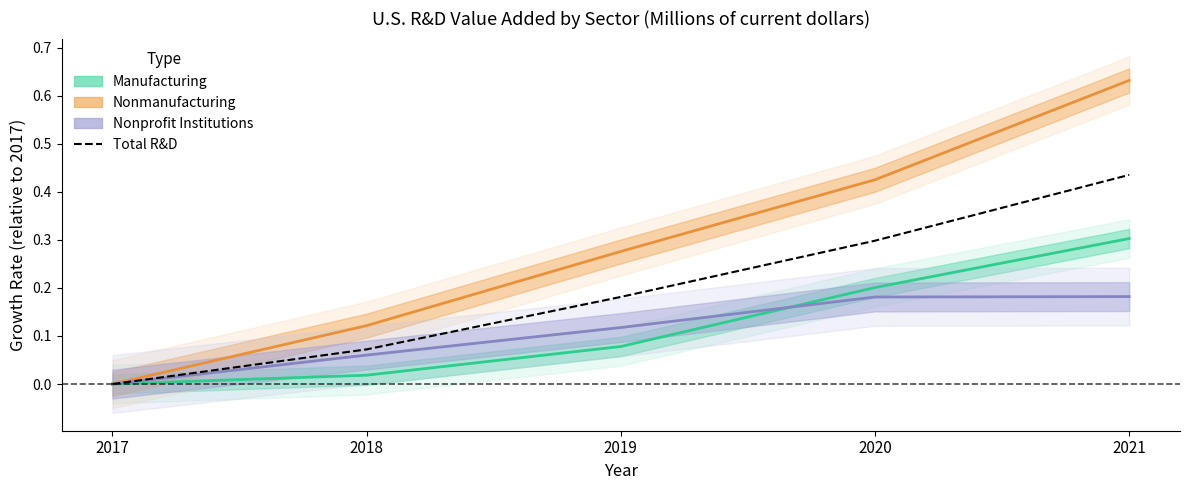

List the series in order of their peak value, highest first.

Nonmanufacturing, Total R&D, Manufacturing, Nonprofit Institutions